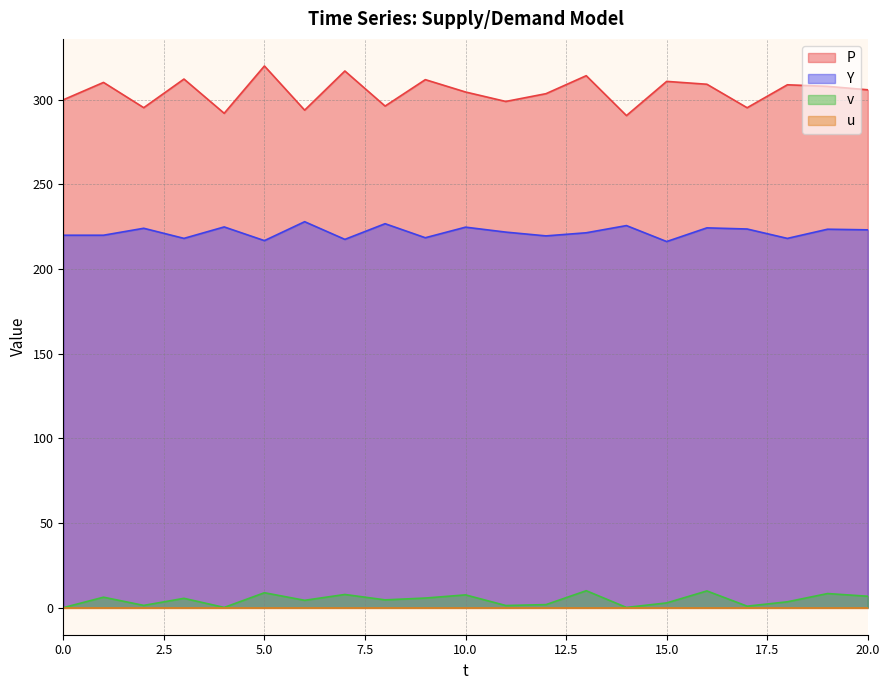

True or false: v and Y cross at least once.

False